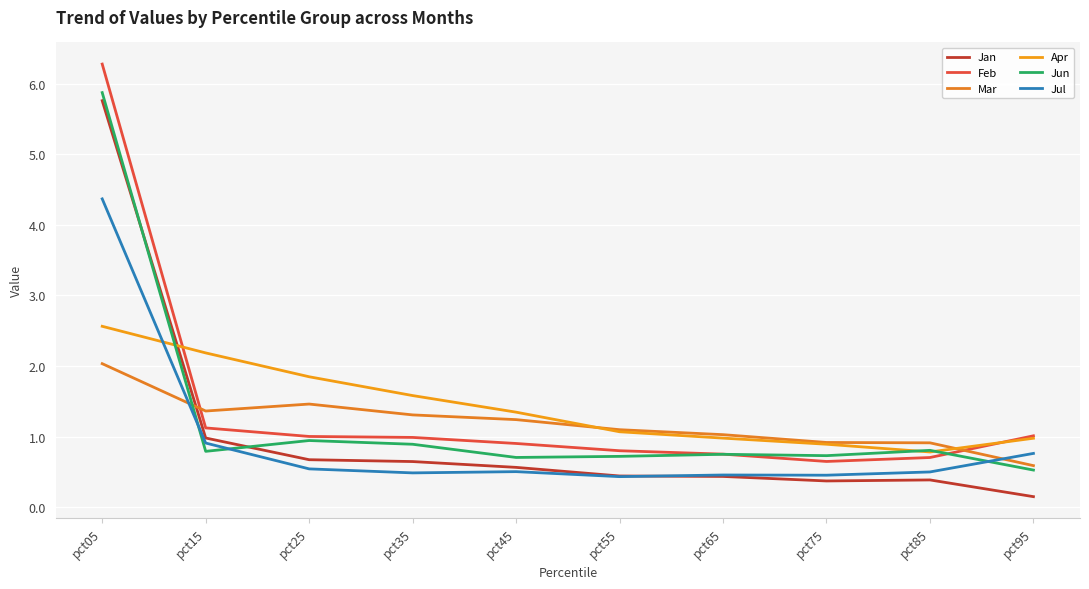

Is it true that Apr equals 0.3 at pct95?

False